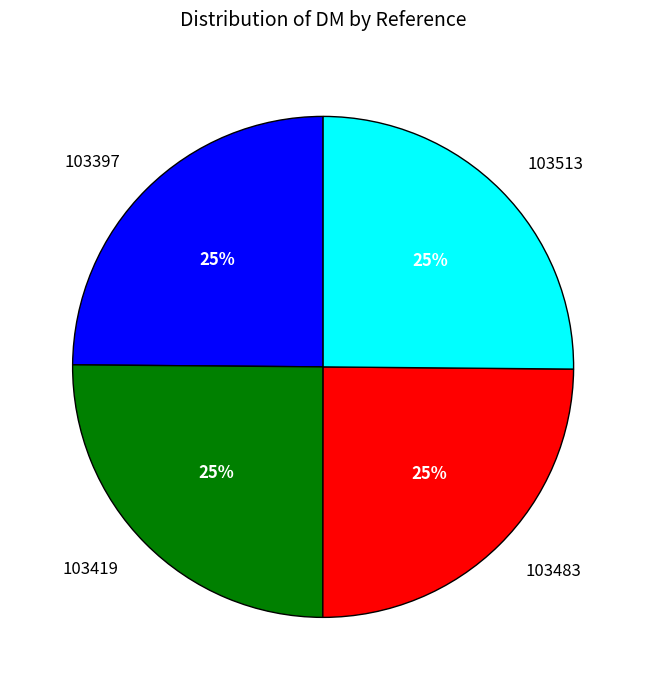

To the nearest percent, what is the combined percentage of 103483 and 103513?

50%